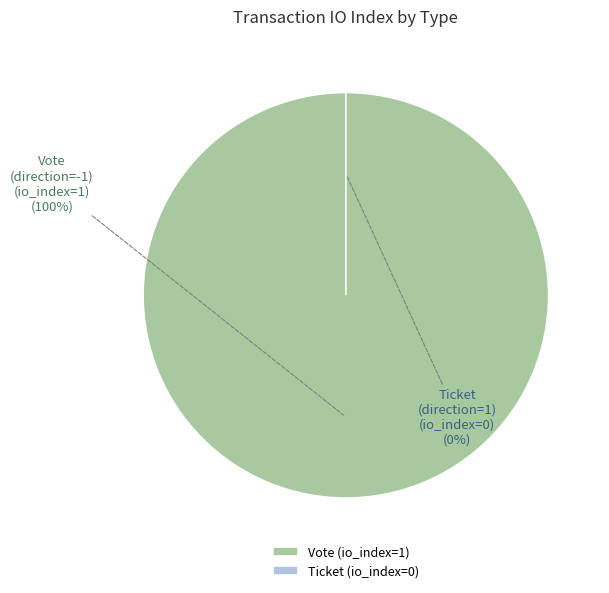

Is it true that Vote (direction=-1) is 99% of the pie?

False